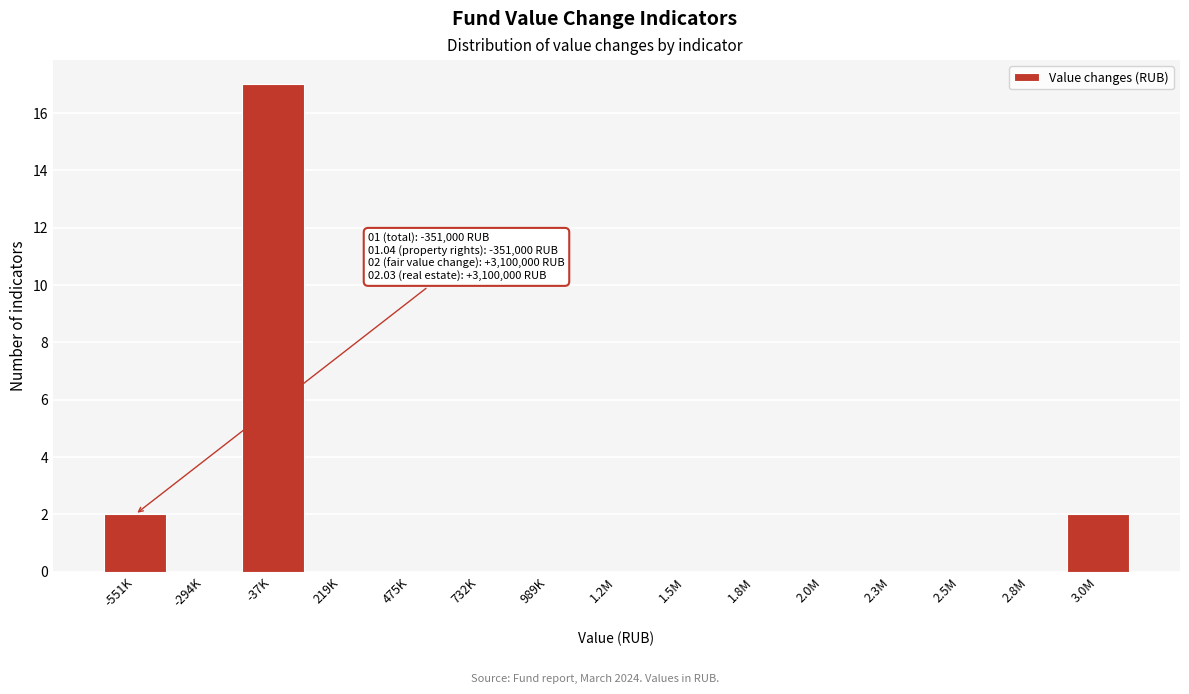

Reading left to right, list all the values displayed in this chart.

-551K=2	-294K=0	-37K=17	219K=0	475K=0	732K=0	989K=0	1.2M=0	1.5M=0	1.8M=0	2.0M=0	2.3M=0	2.5M=0	2.8M=0	3.0M=2